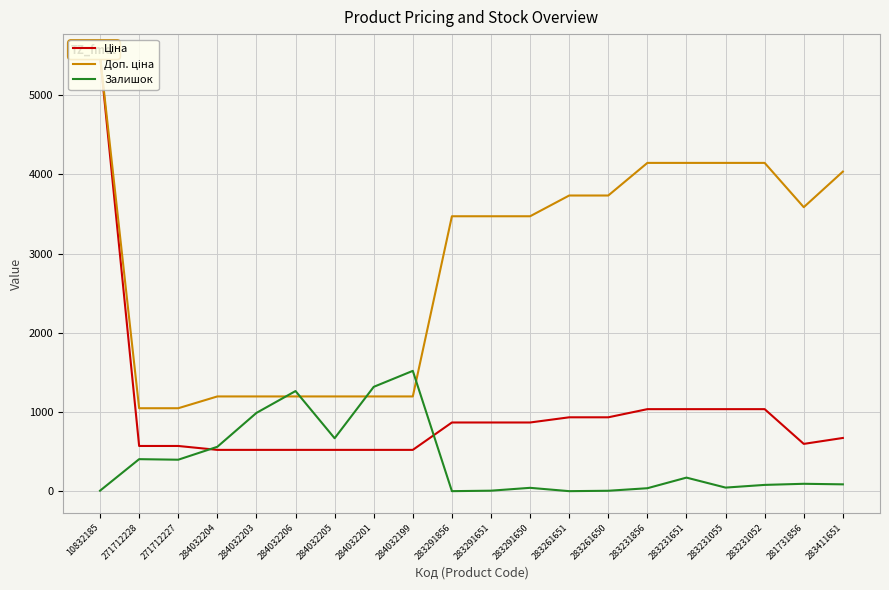

What is the difference between the Доп. ціна values at 283411651 and 283261650?

301.8